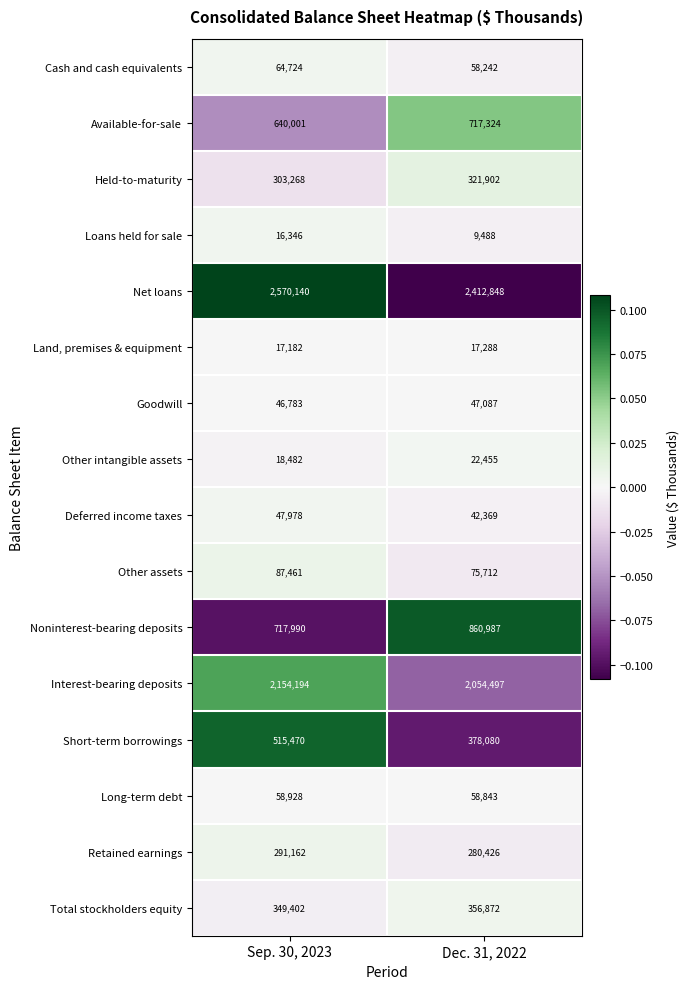

At Sep. 30, 2023, list the series in order from largest to smallest.

Net loans, Interest-bearing deposits, Noninterest-bearing deposits, Available-for-sale, Short-term borrowings, Total stockholders equity, Held-to-maturity, Retained earnings, Other assets, Cash and cash equivalents, Long-term debt, Deferred income taxes, Goodwill, Other intangible assets, Land, premises & equipment, Loans held for sale